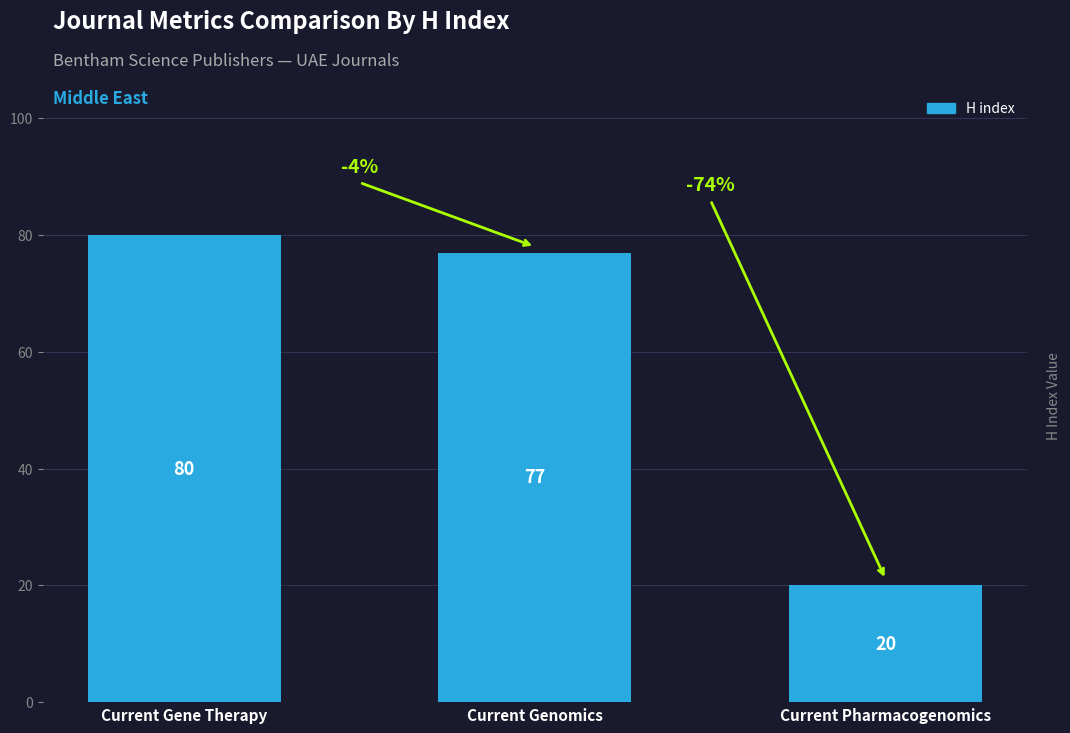

Are the bars horizontal?

No